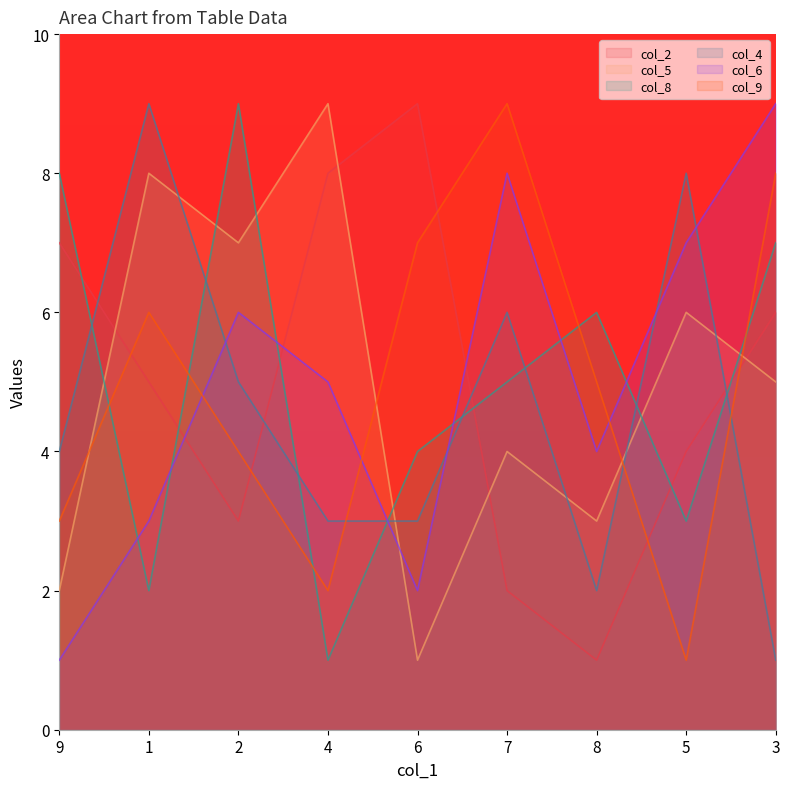

How many lines are shown in the chart?

6